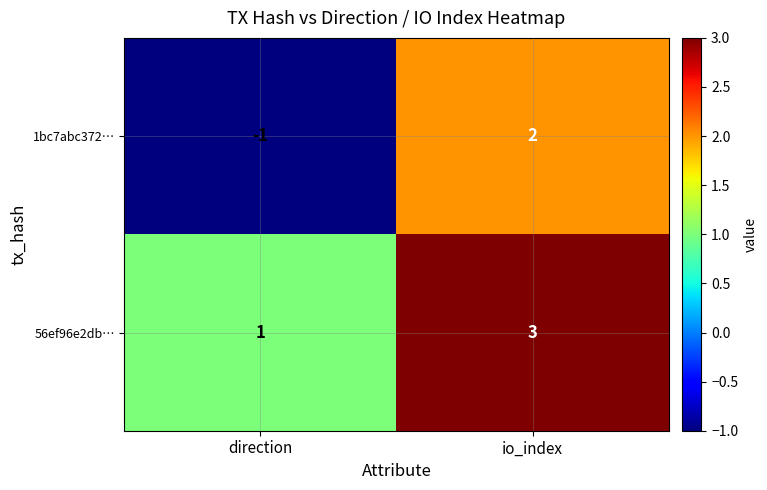

At which category is the sum across all series the highest?

io_index